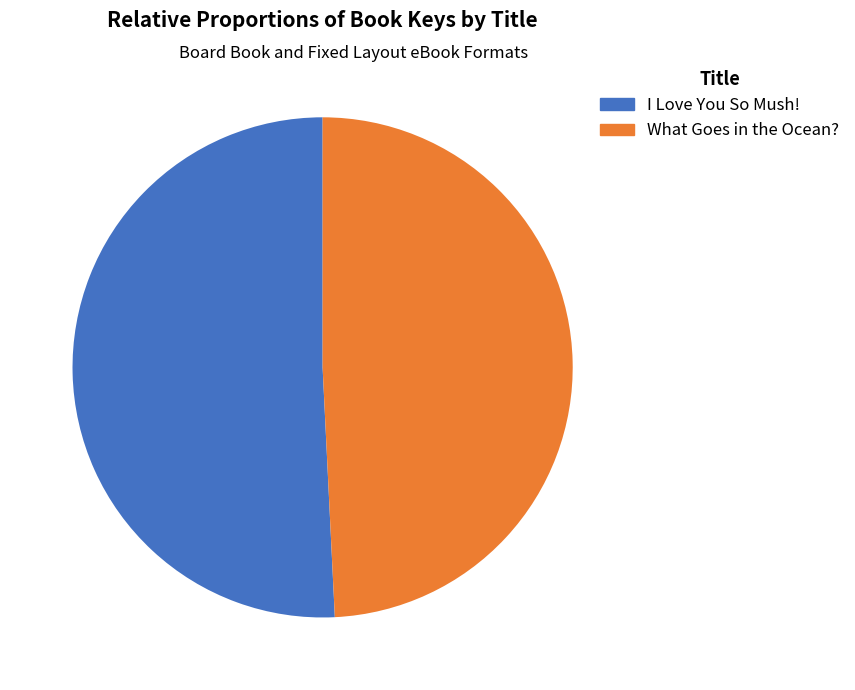

What is the ratio of the value at What Goes in the Ocean? to the value at I Love You So Mush!?

1.0